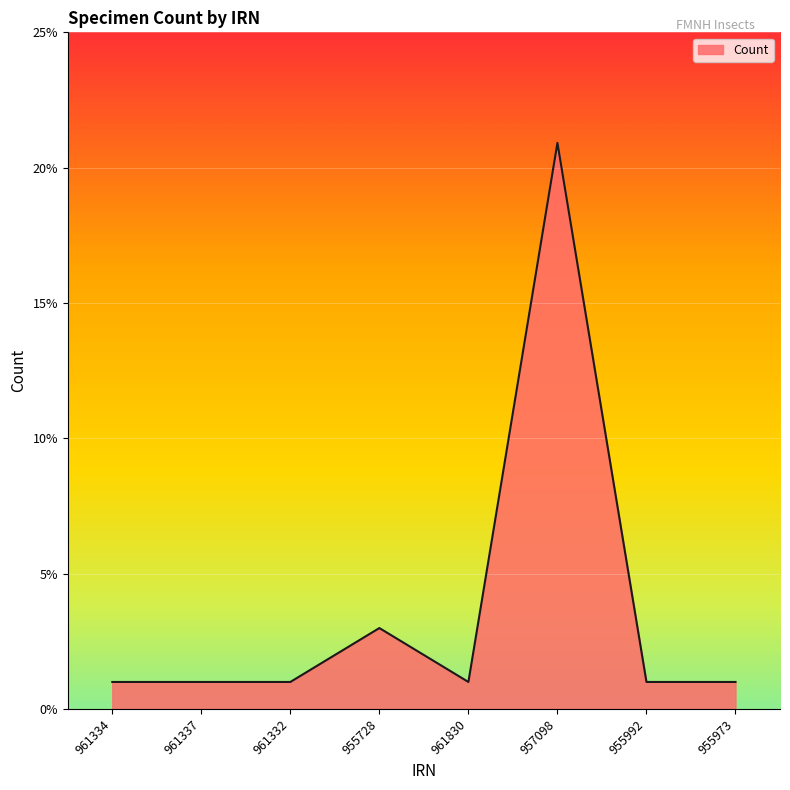

Reading right to left, transcribe all the data shown in this chart.

1	1	21	1	3	1	1	1